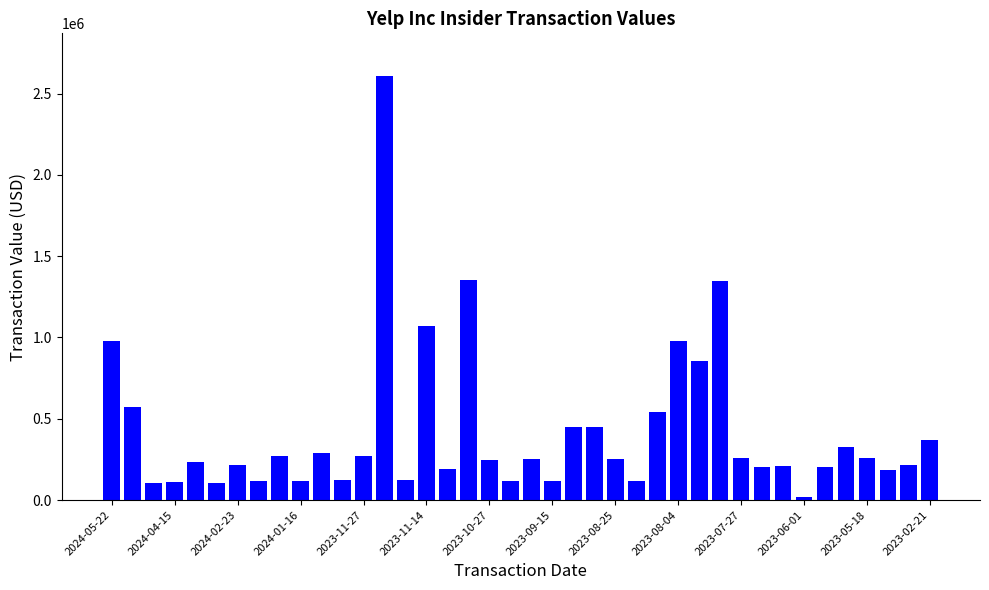

What is the sum of all values?

16827378